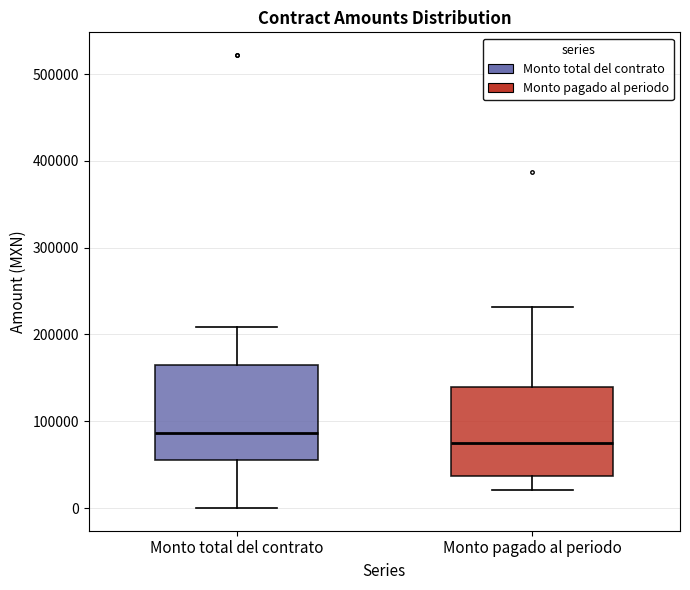

Reading left to right, transcribe this box plot: for each box, give where its median line is, the range the box spans, and where its two whiskers end, as read against the y-axis. The values are not printed on the chart, so give them approximately, as read against the axis.

Monto total del contrato: median 90000, box 60000 to 170000, whiskers 0 to 210000
Monto pagado al periodo: median 70000, box 40000 to 140000, whiskers 20000 to 230000